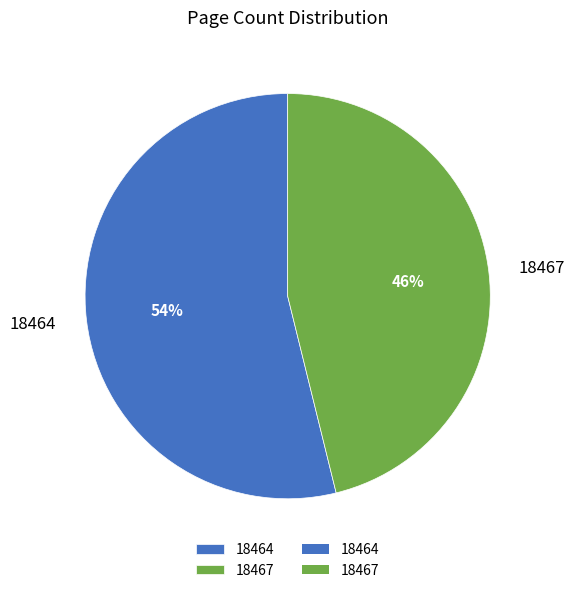

Is the sum of 18467 and 18464 greater than half?

Yes